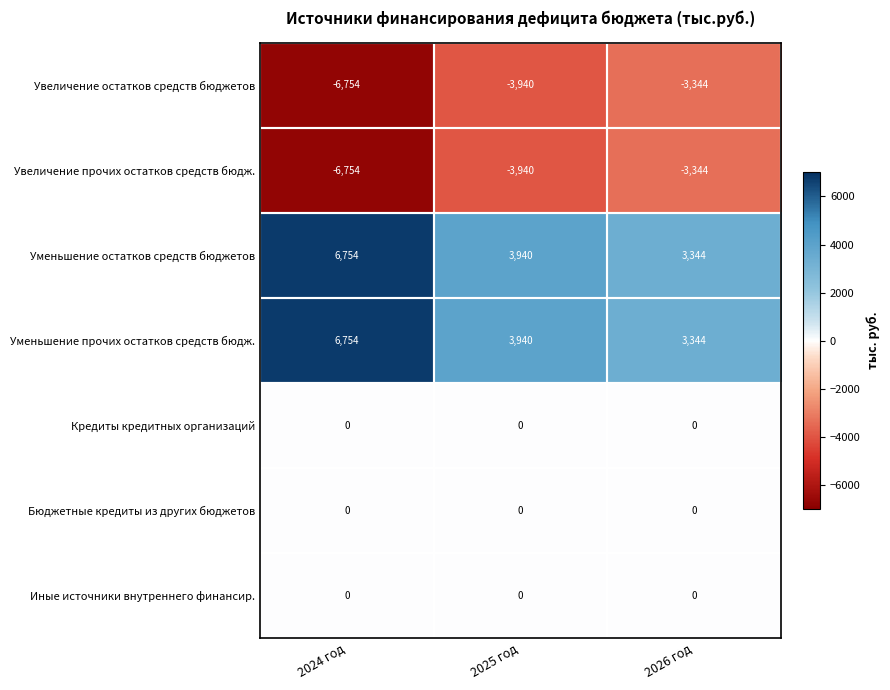

What is the total value across all series at 2025 год?

0